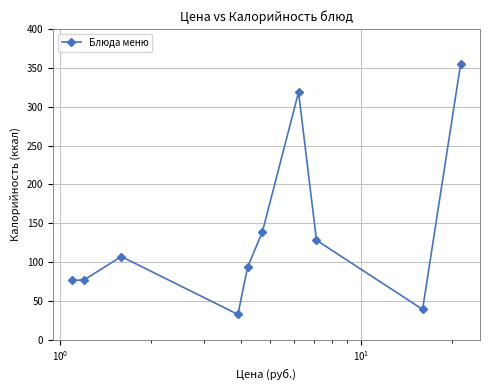

What is the sum of all values?

1364.9